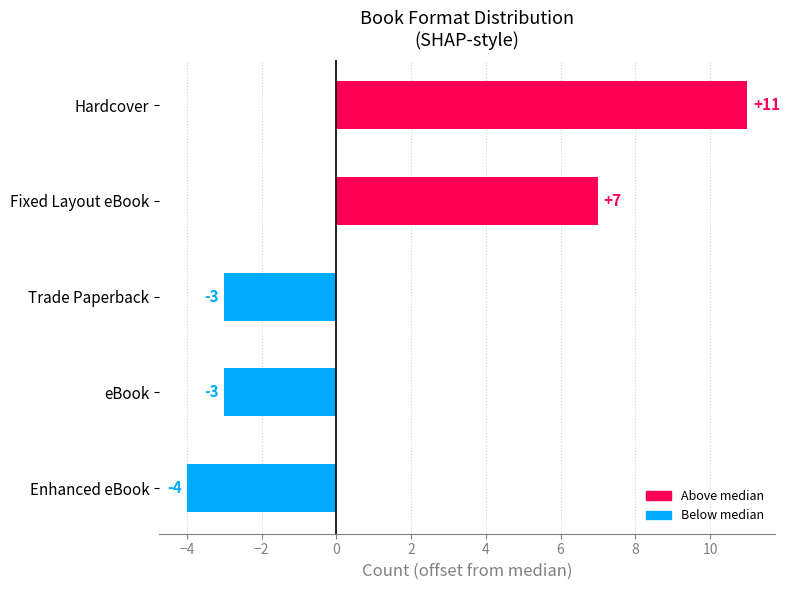

What is the minimum value shown in the chart?

-4